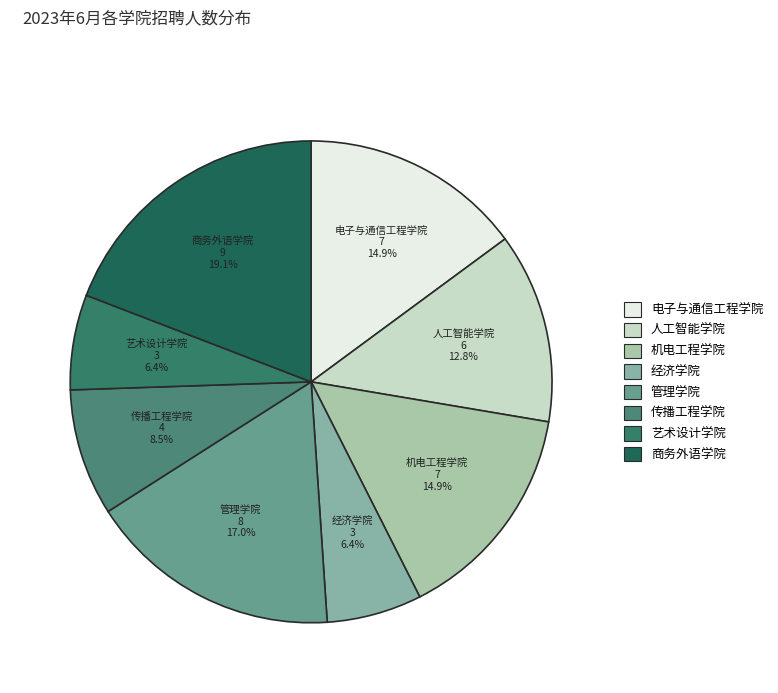

To the nearest percent, what is the average slice percentage?

12%